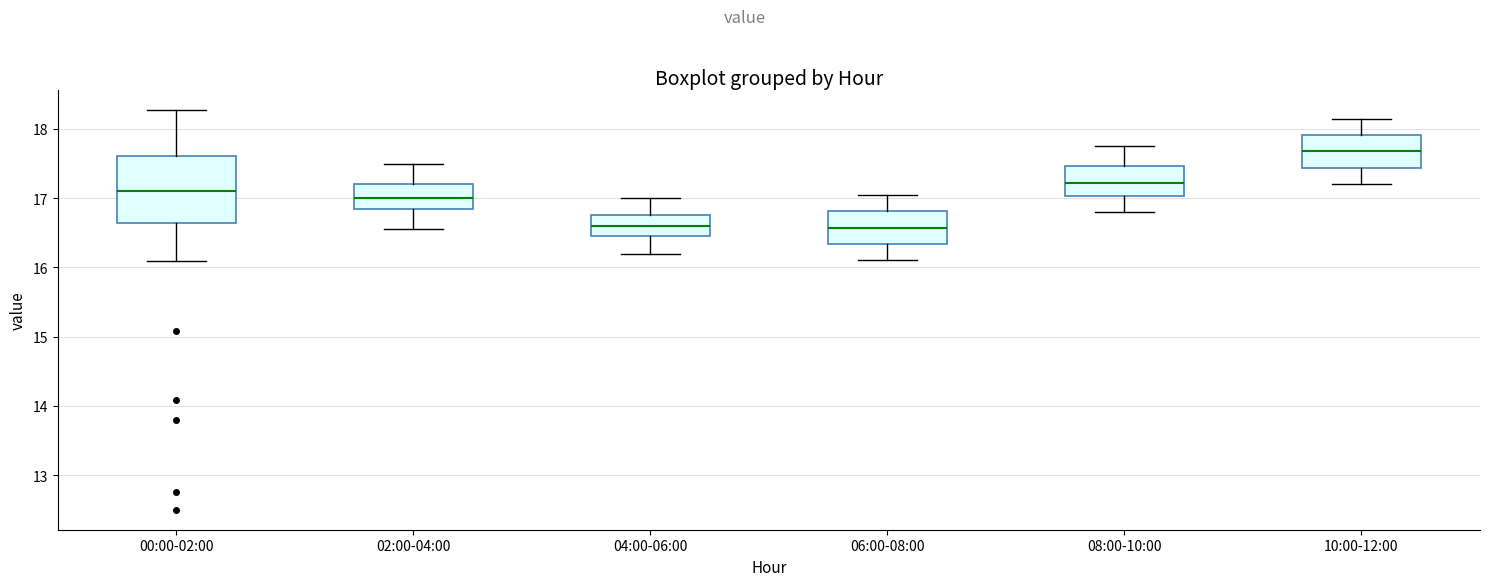

Which box's median line is the highest?

10:00-12:00